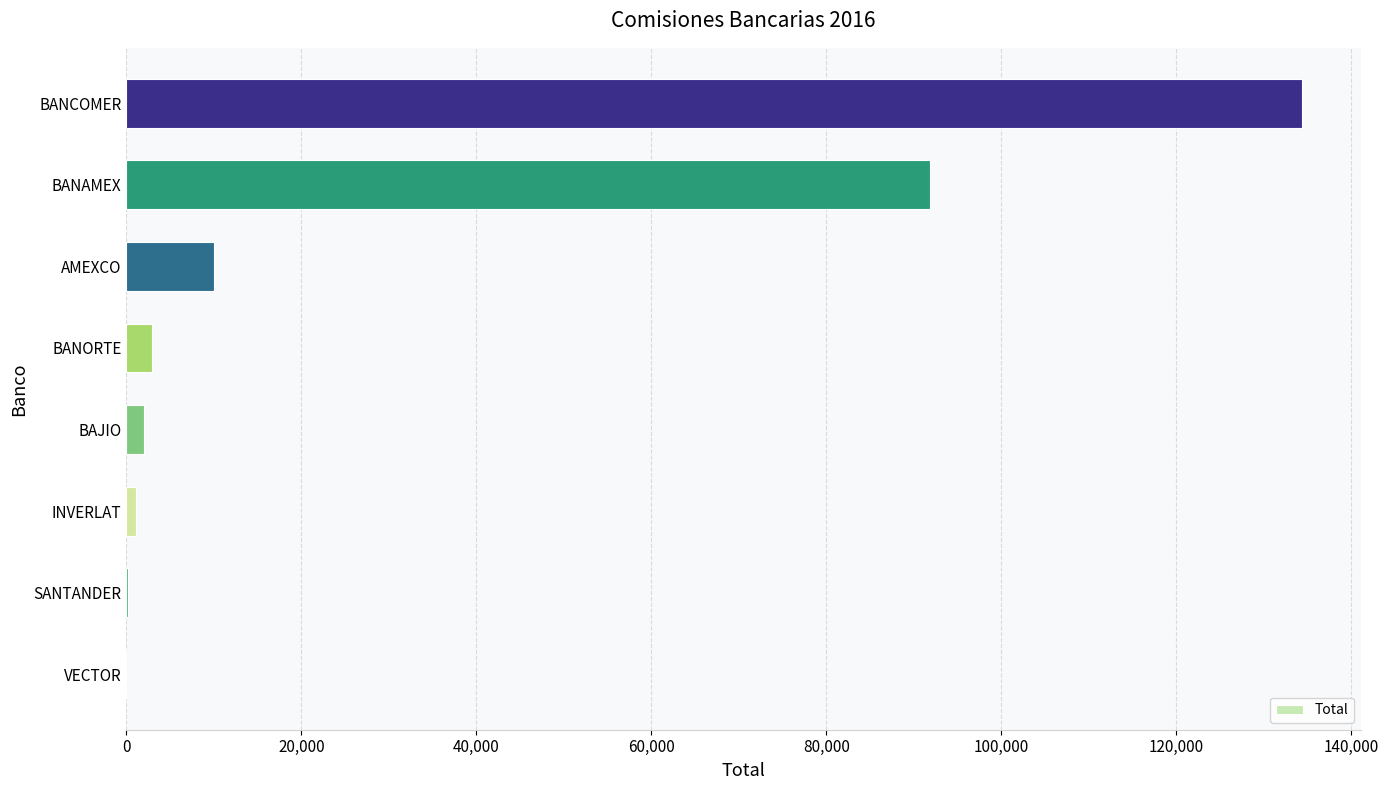

True or false: the data shows 134370.5 at BANCOMER.

True